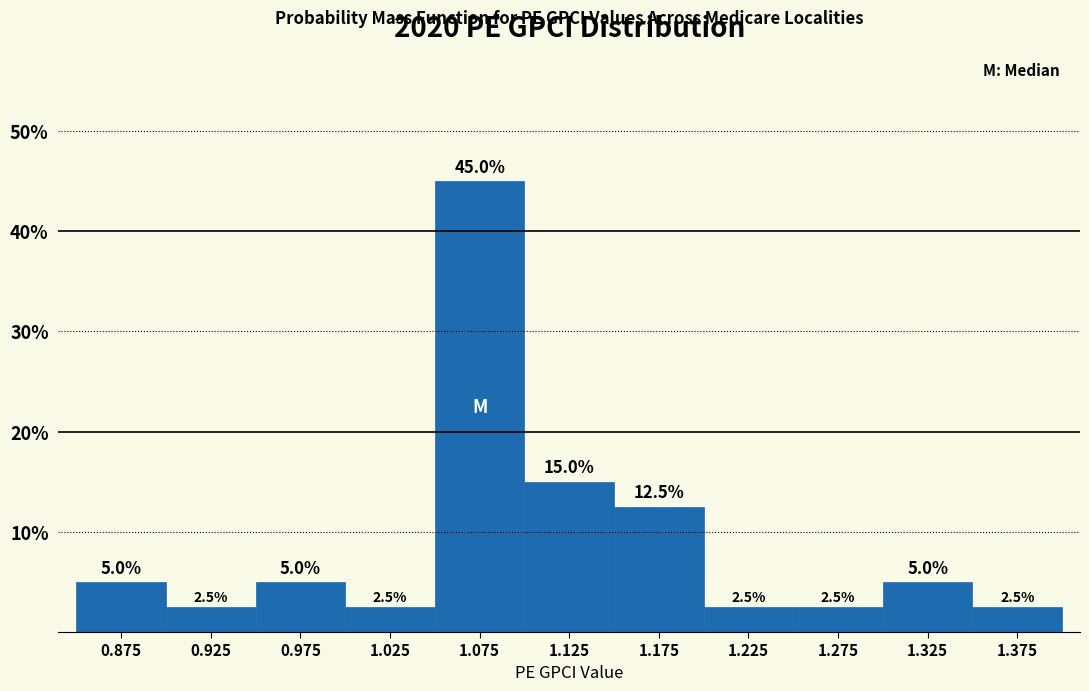

Reading left to right, transcribe this chart: for each bar, give the range it covers on the x-axis and its height.

0.85 to 0.90: 5.0
0.90 to 0.95: 2.5
0.95 to 1.00: 5.0
1.00 to 1.05: 2.5
1.05 to 1.10: 45.0
1.10 to 1.15: 15.0
1.15 to 1.20: 12.5
1.20 to 1.25: 2.5
1.25 to 1.30: 2.5
1.30 to 1.35: 5.0
1.35 to 1.40: 2.5